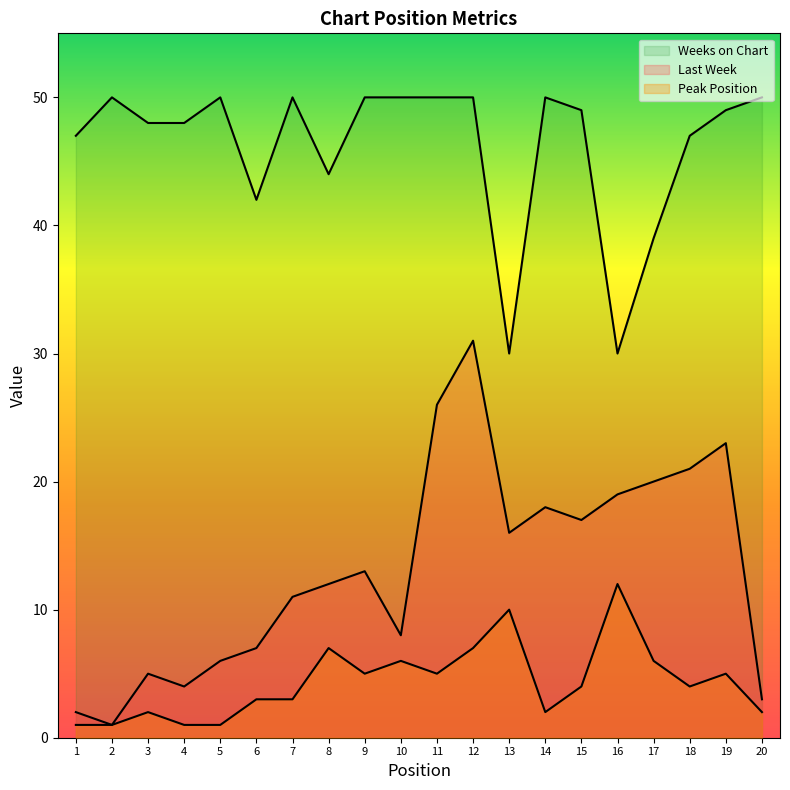

Reading right to left, transcribe all the data shown in this chart.

Last Week: 3	23	21	20	19	17	18	16	31	26	8	13	12	11	7	6	4	5	1	2
Peak Position: 2	5	4	6	12	4	2	10	7	5	6	5	7	3	3	1	1	2	1	1
Weeks on Chart: 50	49	47	39	30	49	50	30	50	50	50	50	44	50	42	50	48	48	50	47